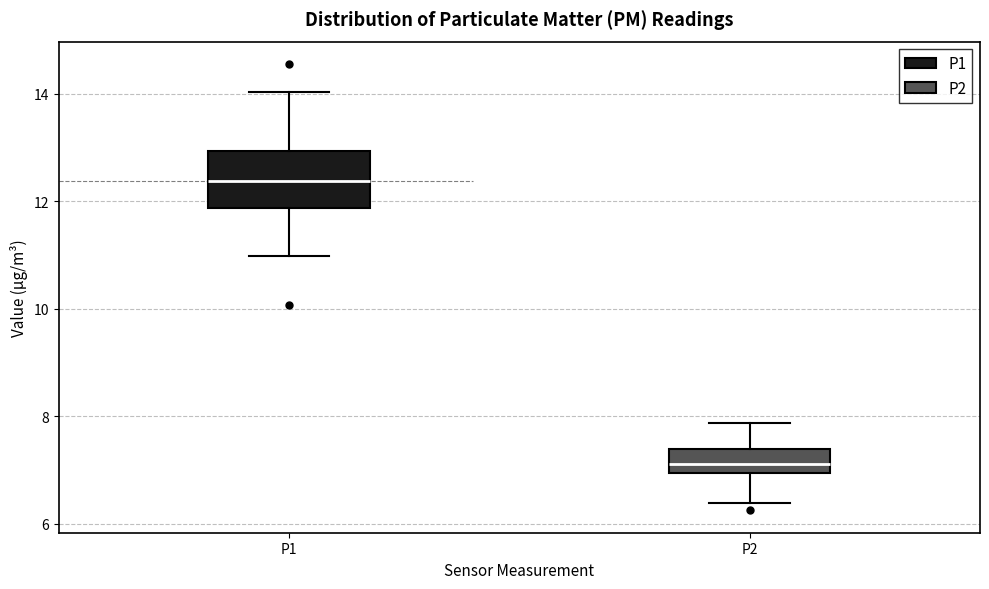

Reading left to right, read every box against the y-axis: the position of its median line, the range the box covers, and the ends of its whiskers. The values are not printed on the chart, so give them approximately, as read against the axis.

P1: median 12.4, box 11.8 to 13.0, whiskers 11.0 to 14.0
P2: median 7.2, box 7.0 to 7.4, whiskers 6.4 to 7.8